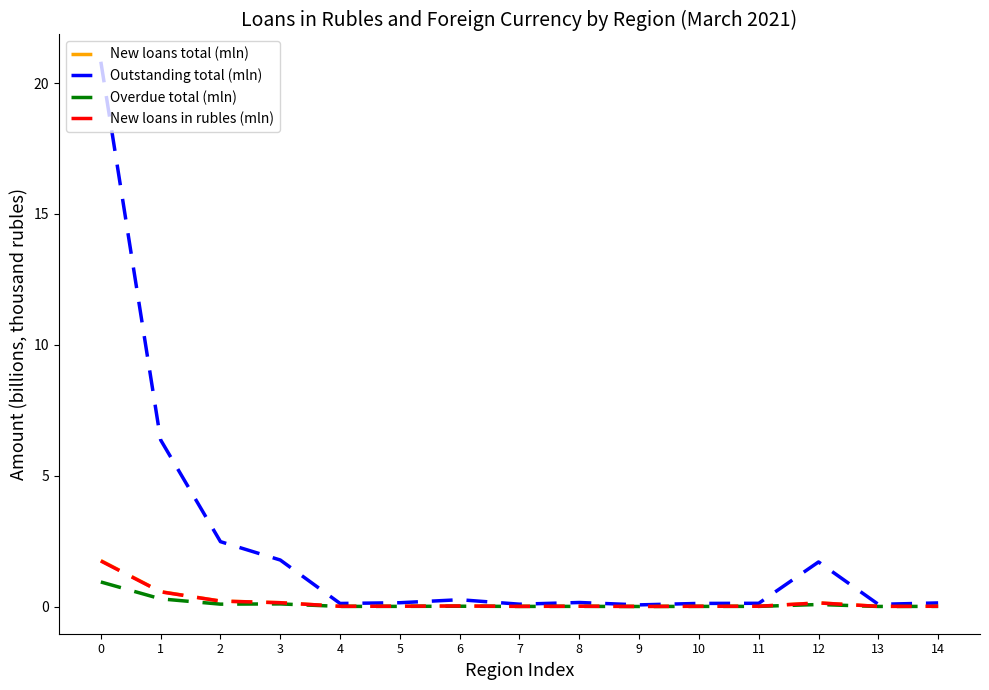

Which series has the largest total across all categories?

Outstanding total (mln)